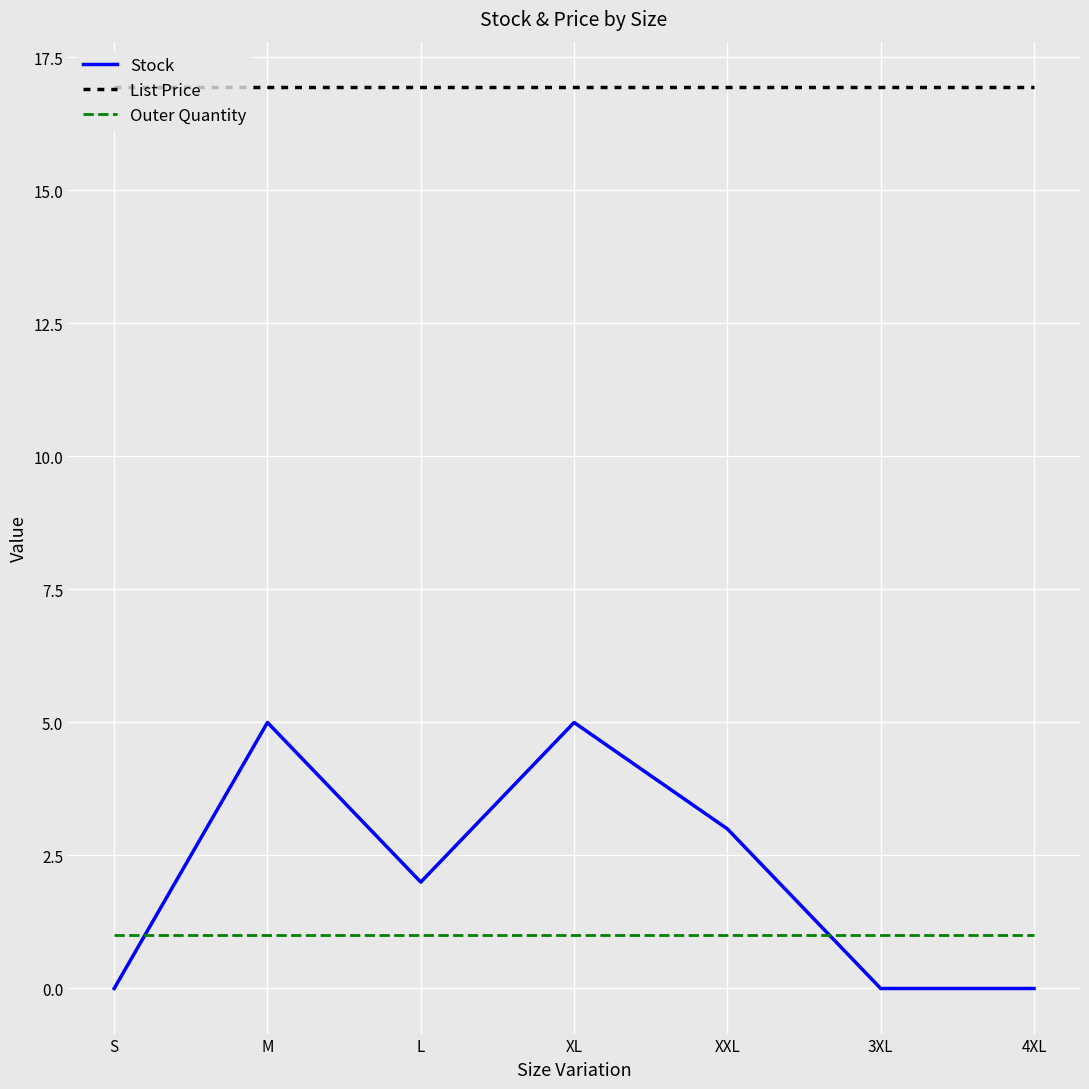

Which series changed the most between M and 3XL?

Stock